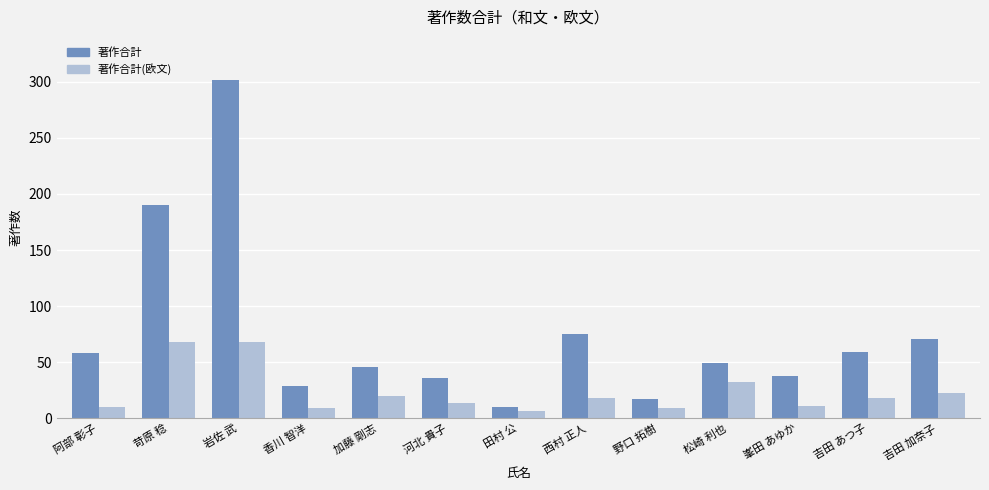

Which series has the widest spread of values?

著作合計